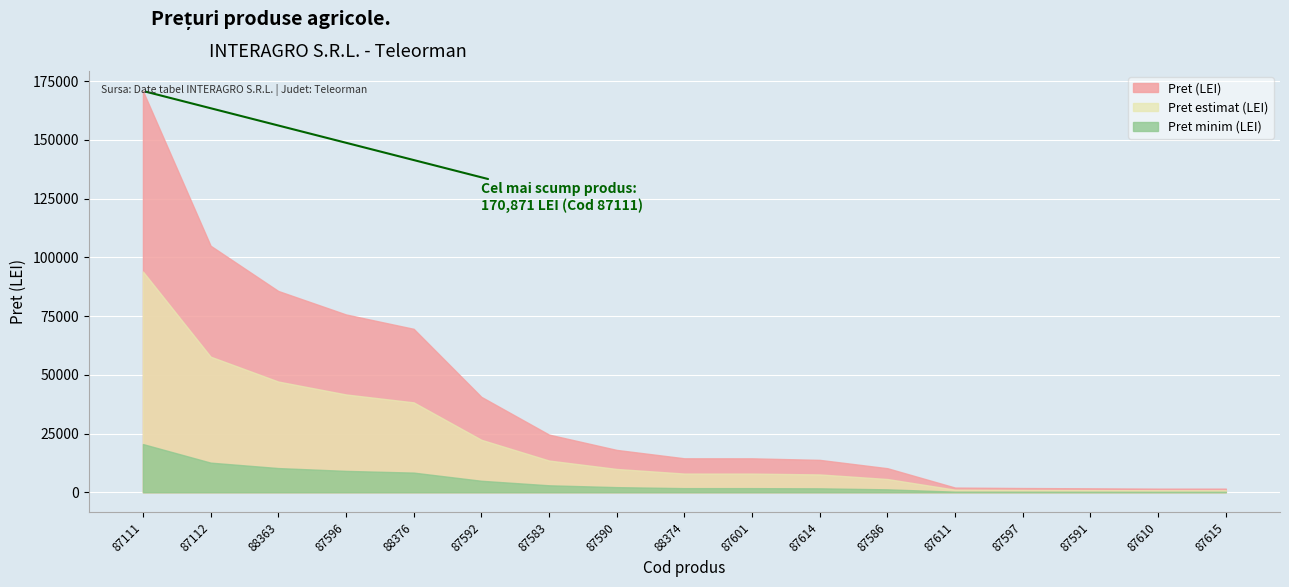

True or false: there are more than 2 points higher than both neighbors.

False